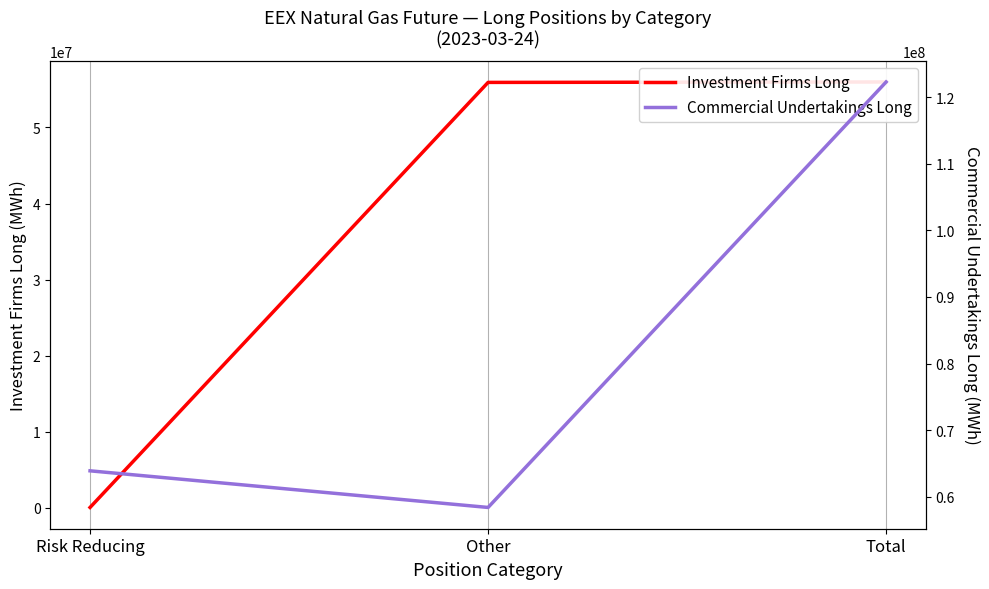

What is the maximum value for Commercial Undertakings Long?

122272971